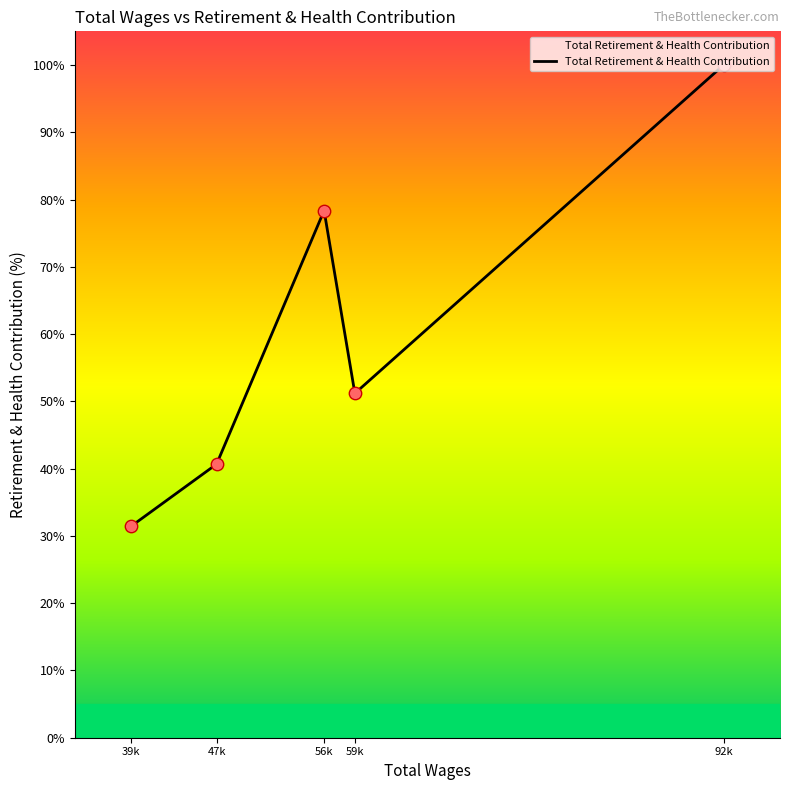

What is the change in value from 56k to 92k?

+21.6